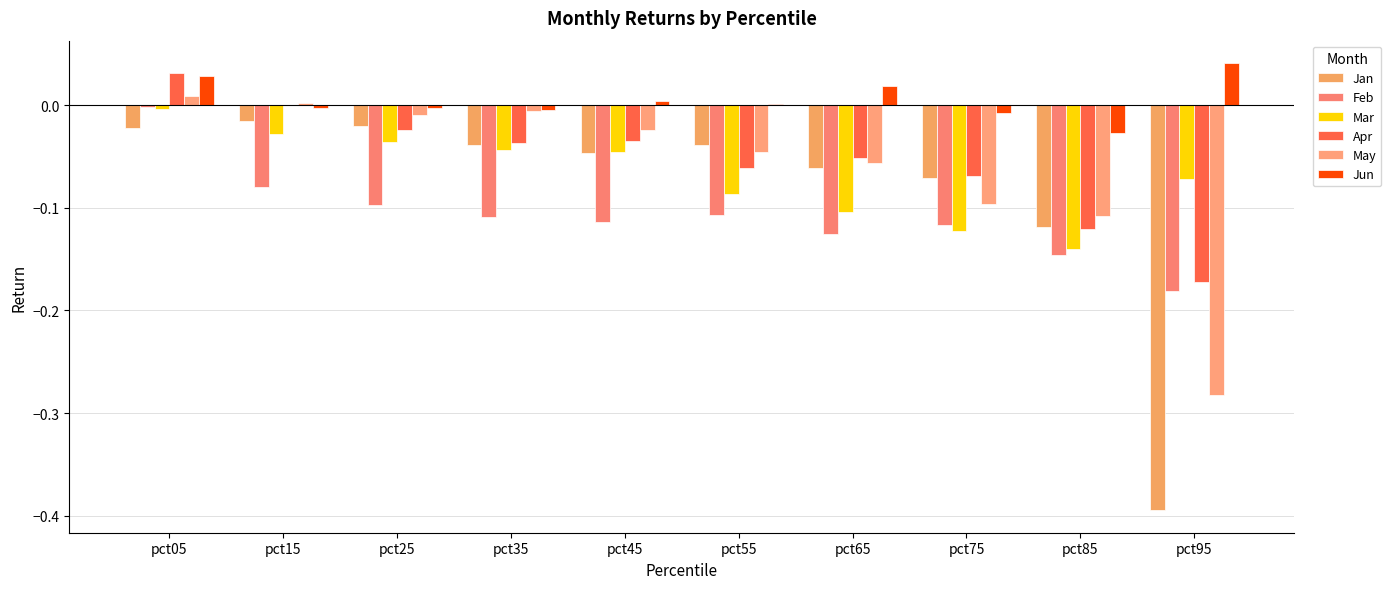

What is the difference between the Mar values at pct95 and pct75?

0.1